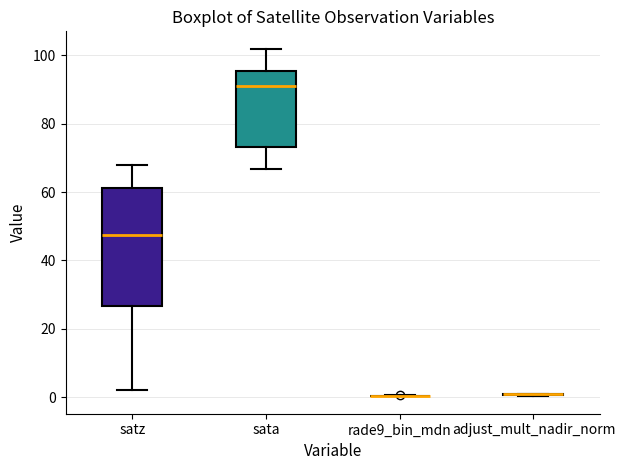

Which box is the tallest, from its lower edge to its upper edge?

satz